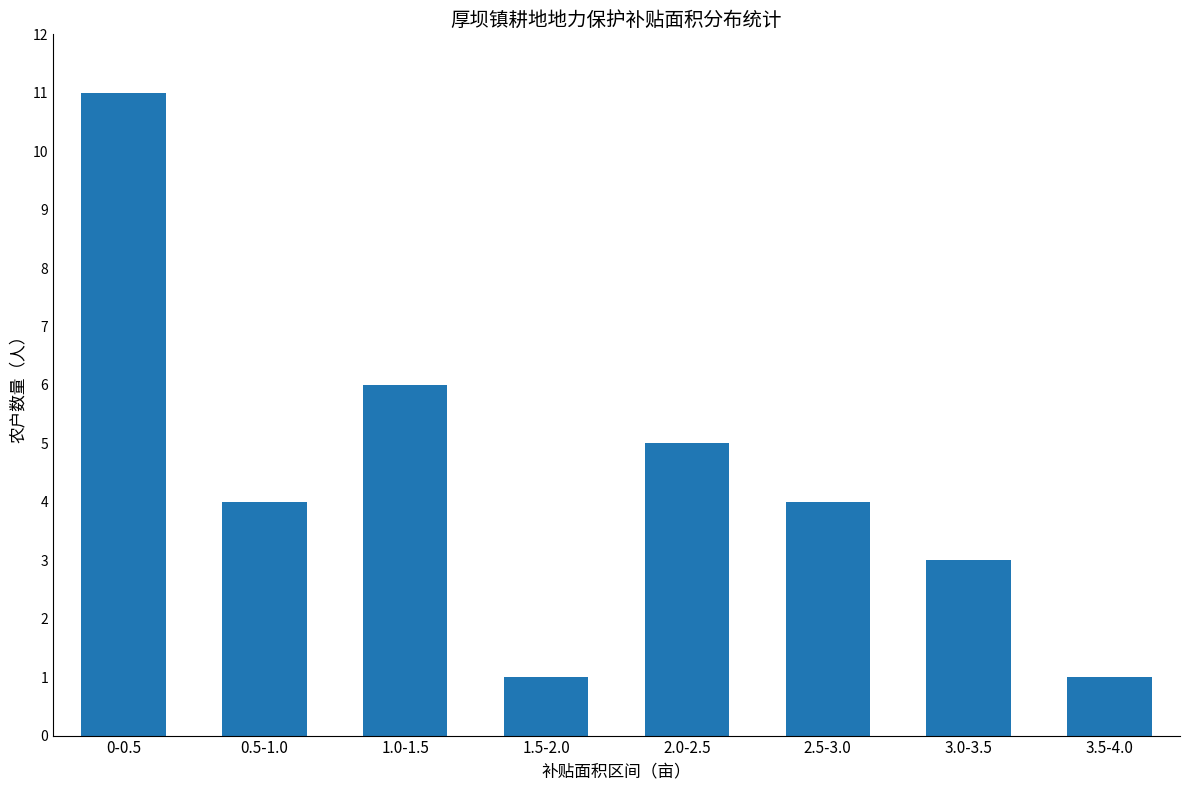

True or false: the data shows 4 at 0.5-1.0.

True